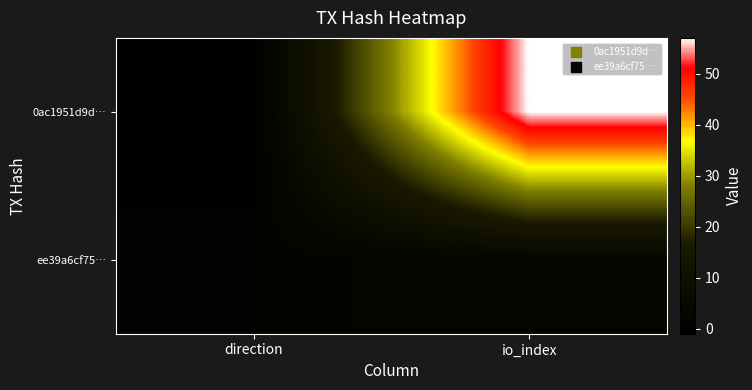

Count the number of data series in this chart.

2